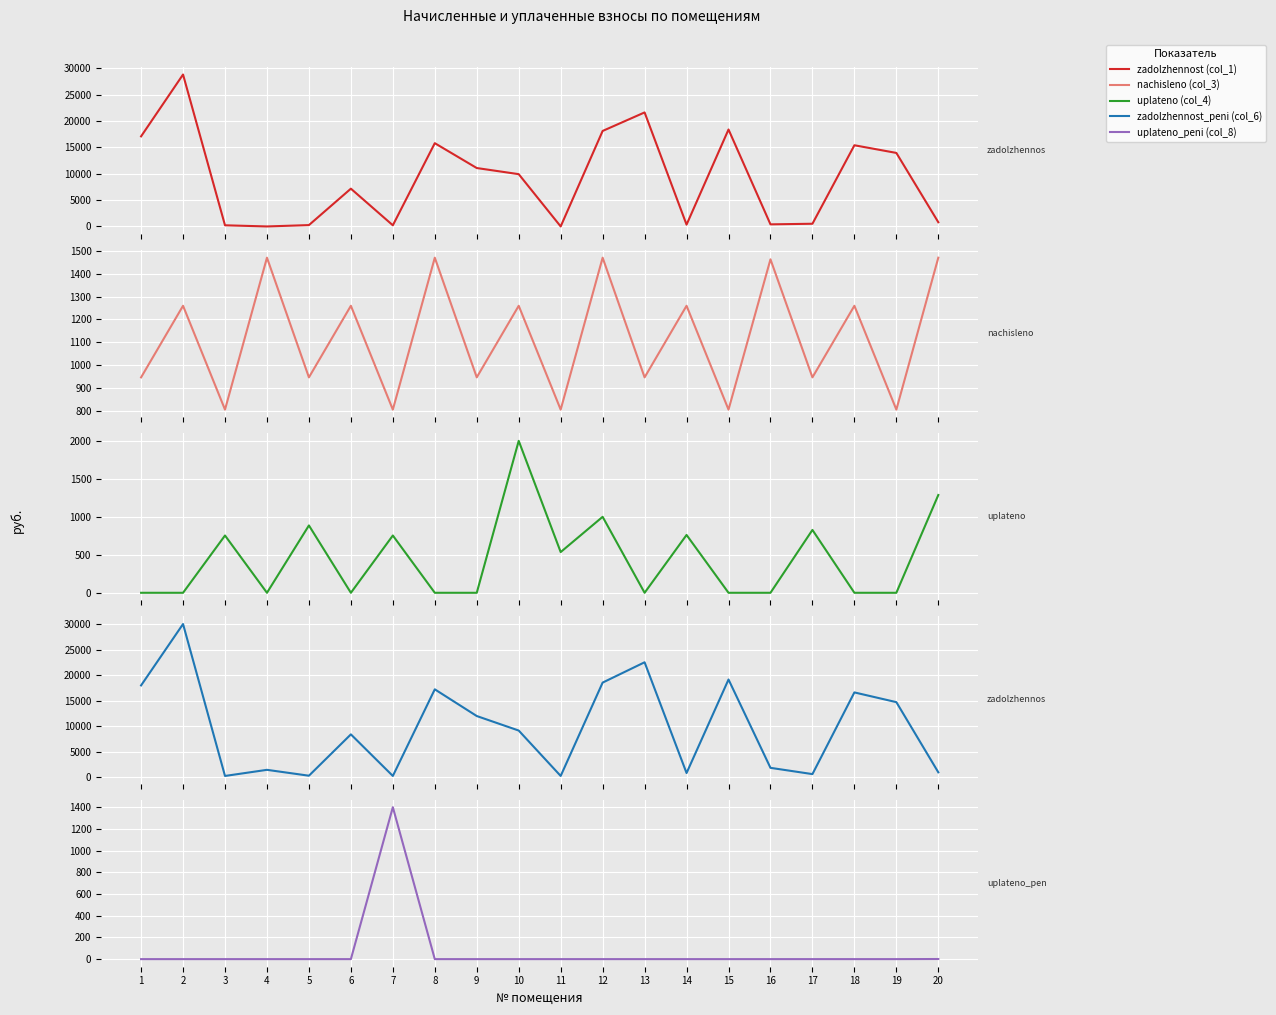

What is the difference between the highest and lowest values at 3?

804.0